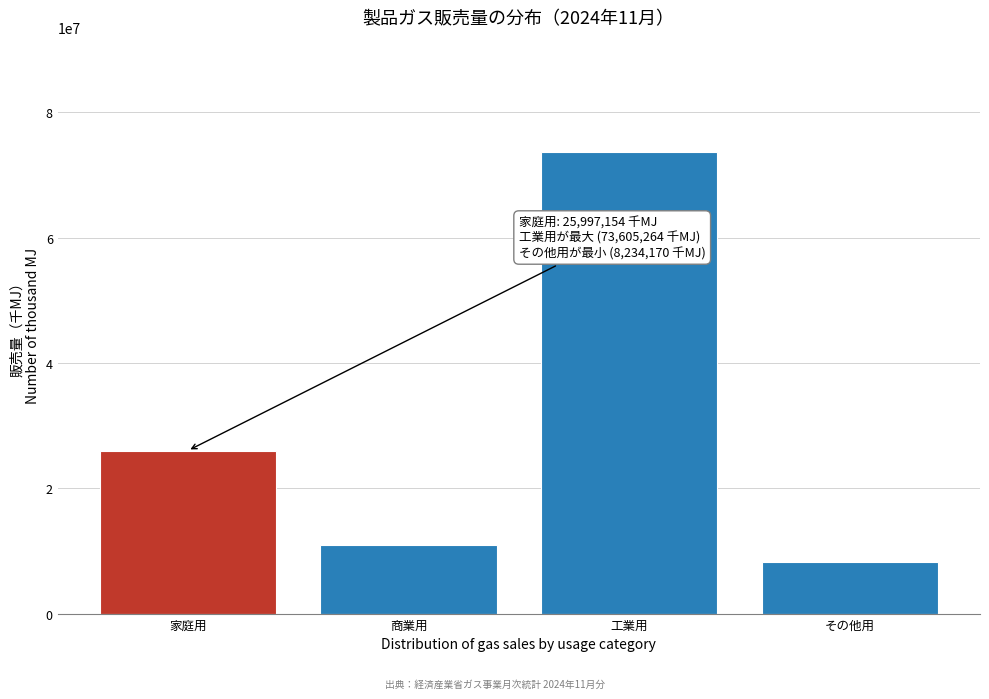

Reading left to right, extract all data points from this chart.

家庭用=25997154	商業用=10909938	工業用=73605264	その他用=8234170